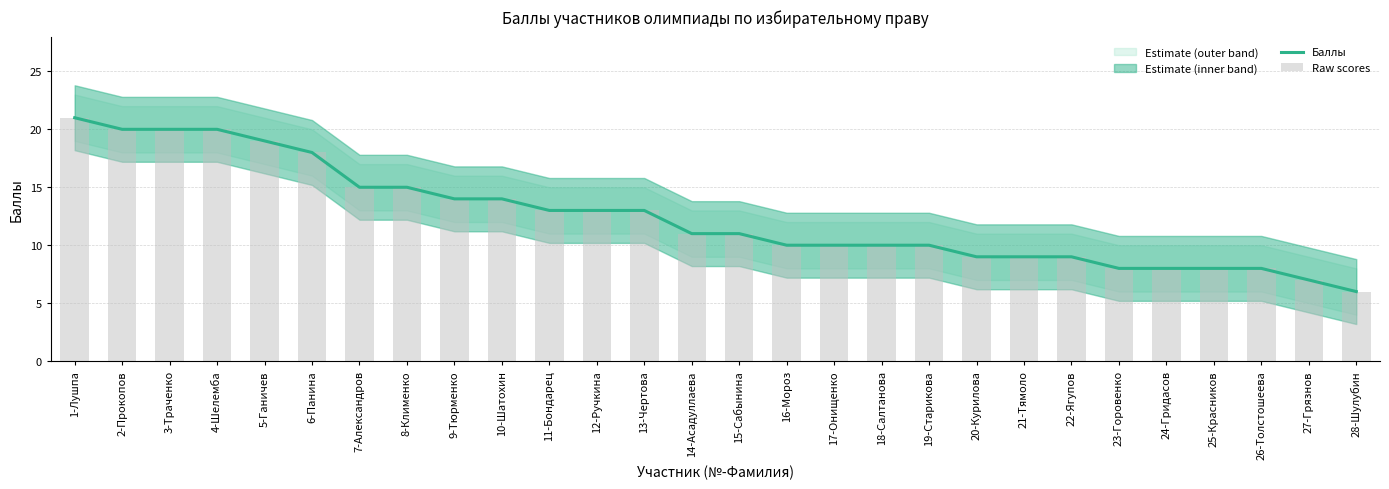

Reading left to right, transcribe all the data shown in this chart.

Баллы: 21	20	20	20	19	18	15	15	14	14	13	13	13	11	11	10	10	10	10	9	9	9	8	8	8	8	7	6
Raw scores: 21	20	20	20	19	18	15	15	14	14	13	13	13	11	11	10	10	10	10	9	9	9	8	8	8	8	7	6